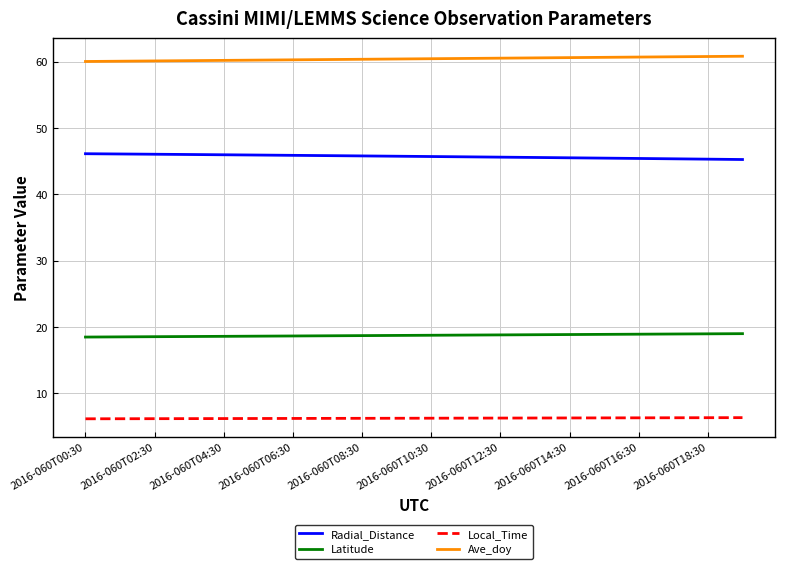

True or false: Ave_doy and Radial_Distance cross at least once.

False